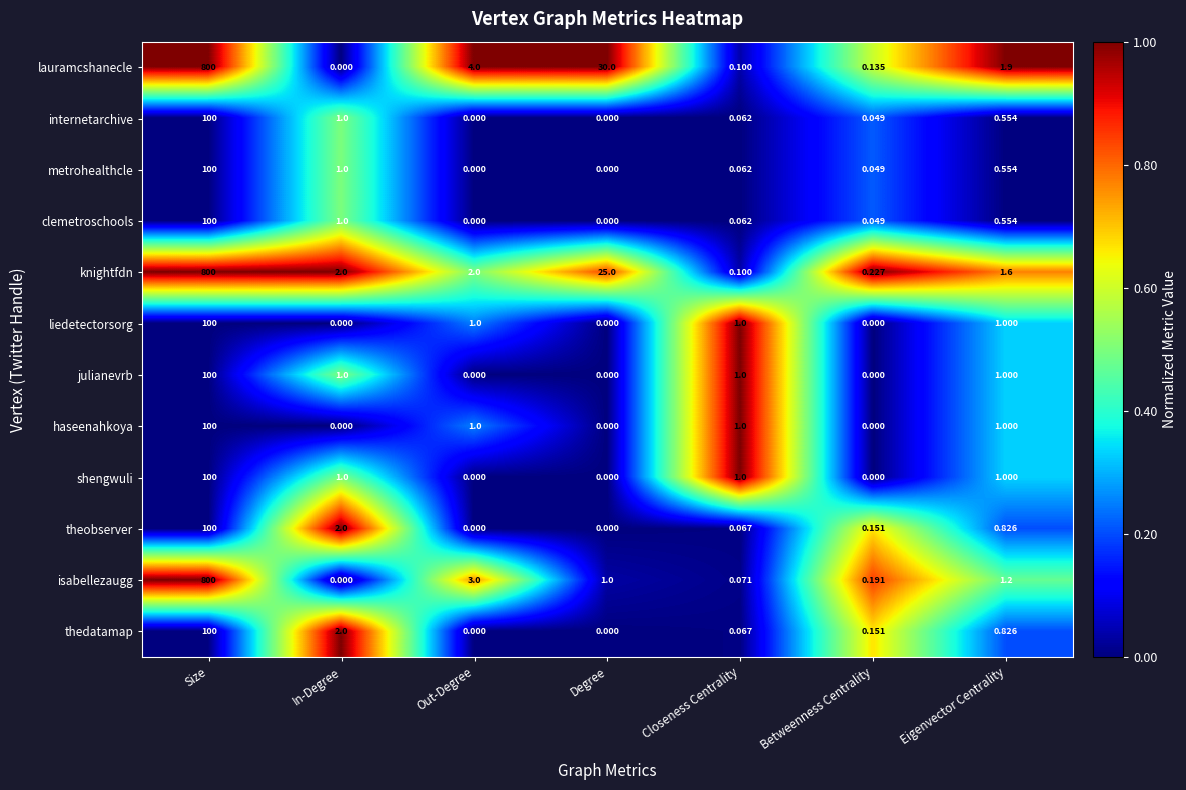

At which label does knightfdn first exceed 2?

Size